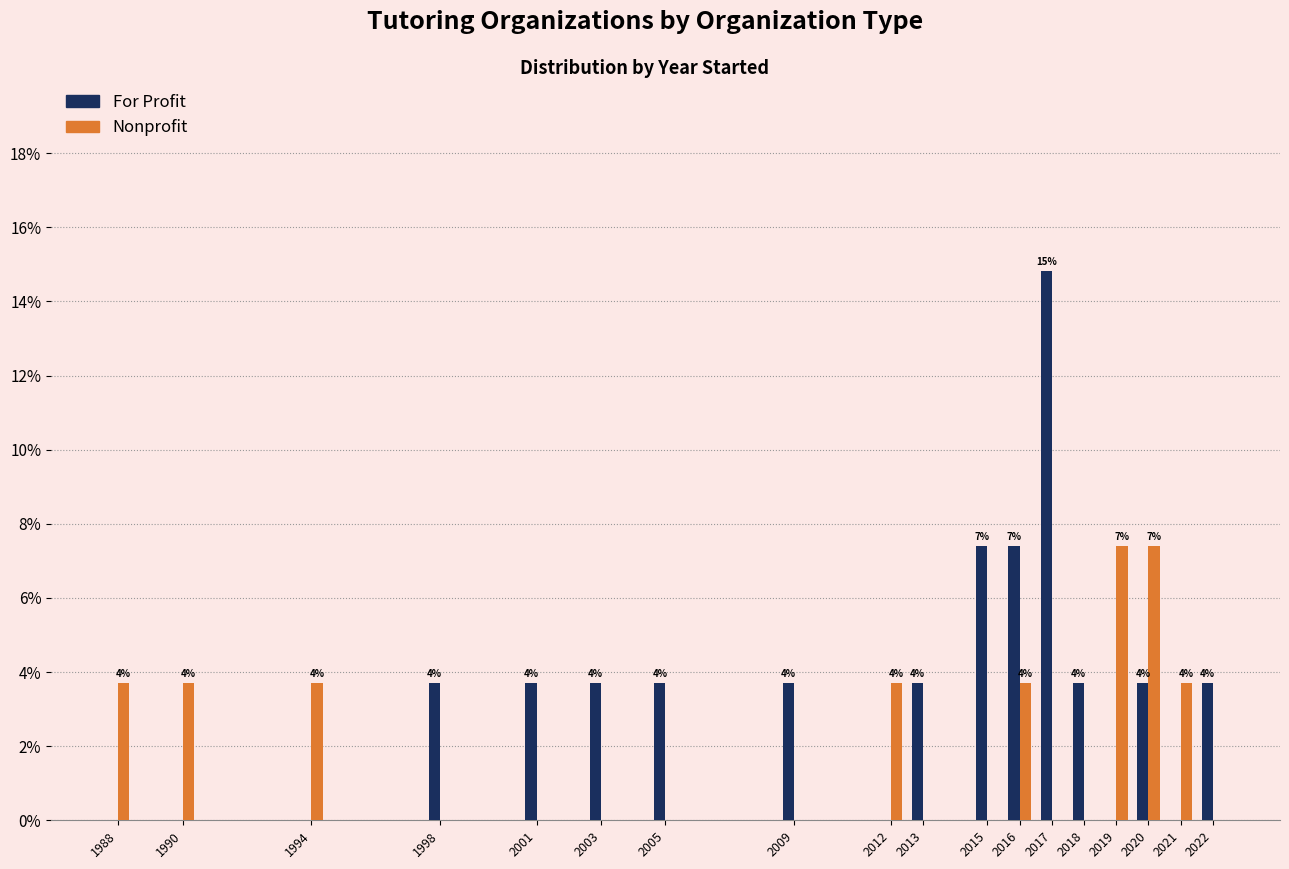

What are all the series names shown in the legend?

For Profit, Nonprofit